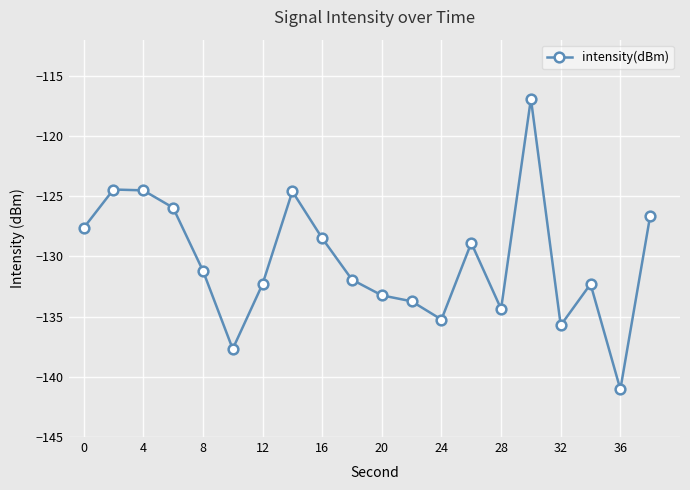

What is the maximum value shown in the chart?

-116.9